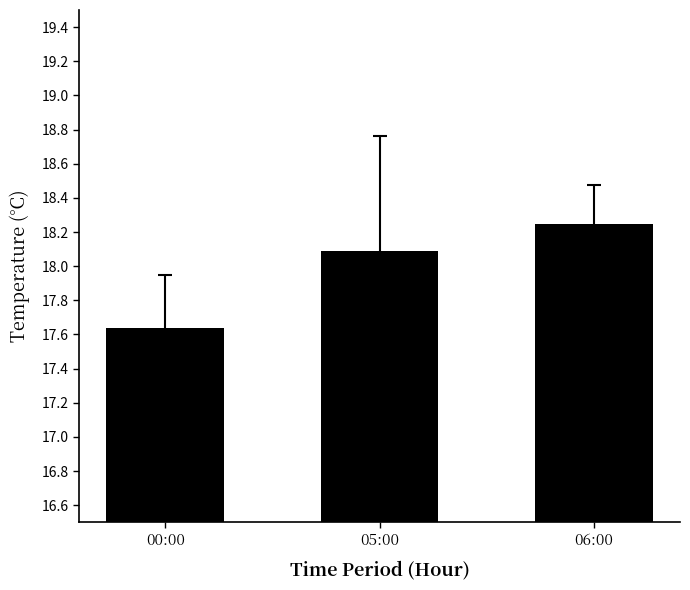

What is the sum of the values at 05:00 and 06:00?

36.3